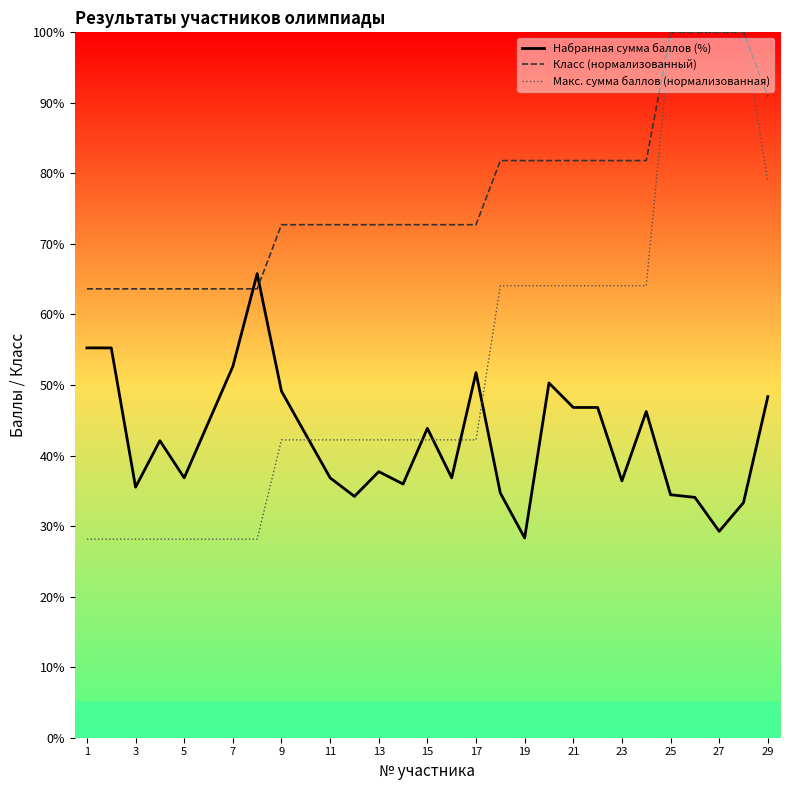

After their last crossing, which series has the higher values: Набранная сумма баллов (%) or Класс (нормализованный)?

Класс (нормализованный)